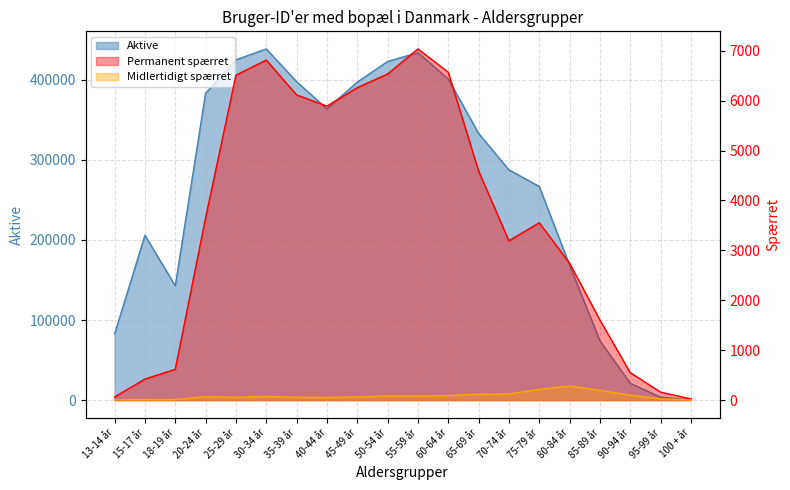

What is the difference between the maximum and second lowest values in the Midlertidigt spærret series?

274